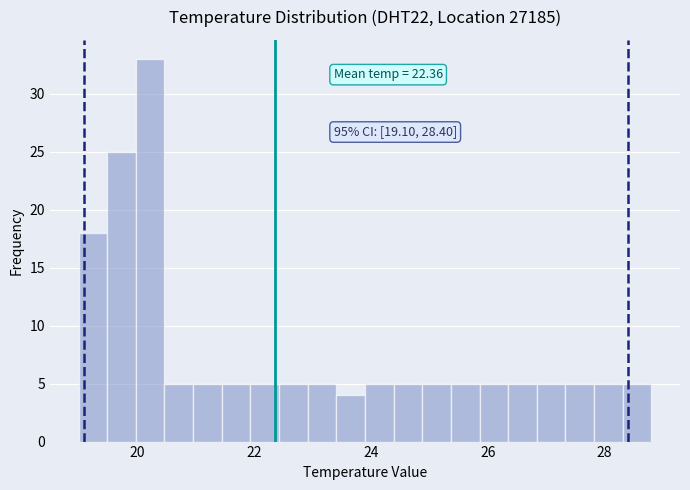

Read against the x-axis, roughly where is the centre of the tallest bar?

20.2